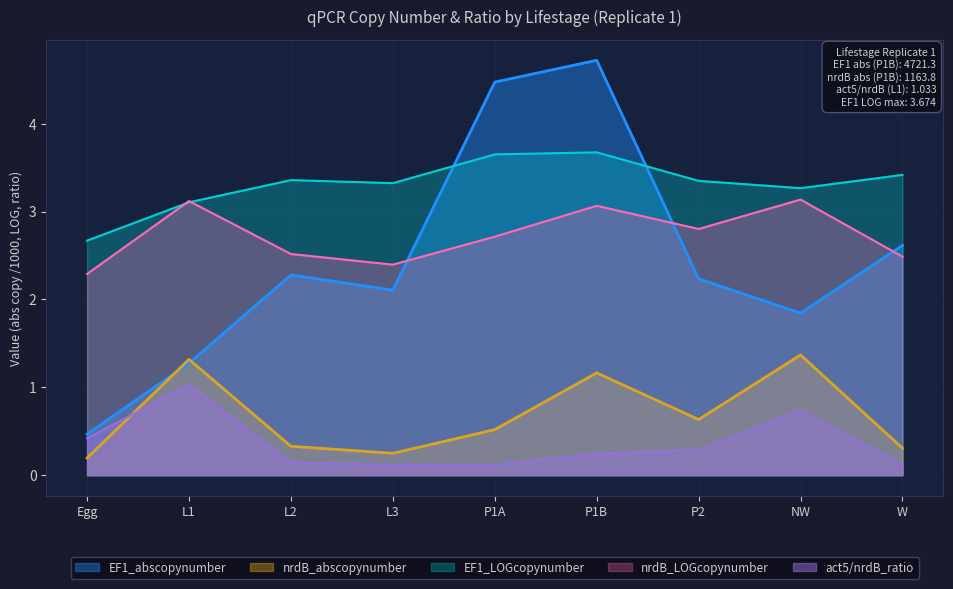

What is the sum of the act5/nrdB_ratio values at W and L3?

0.2